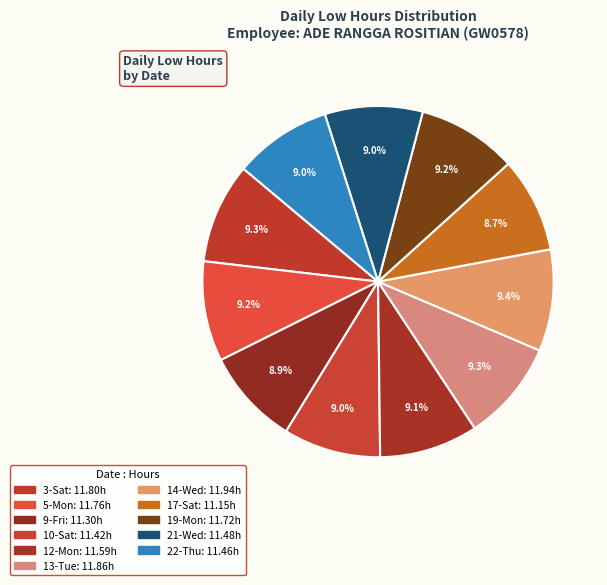

Is it true that 5-Mon is 9% of the pie?

True